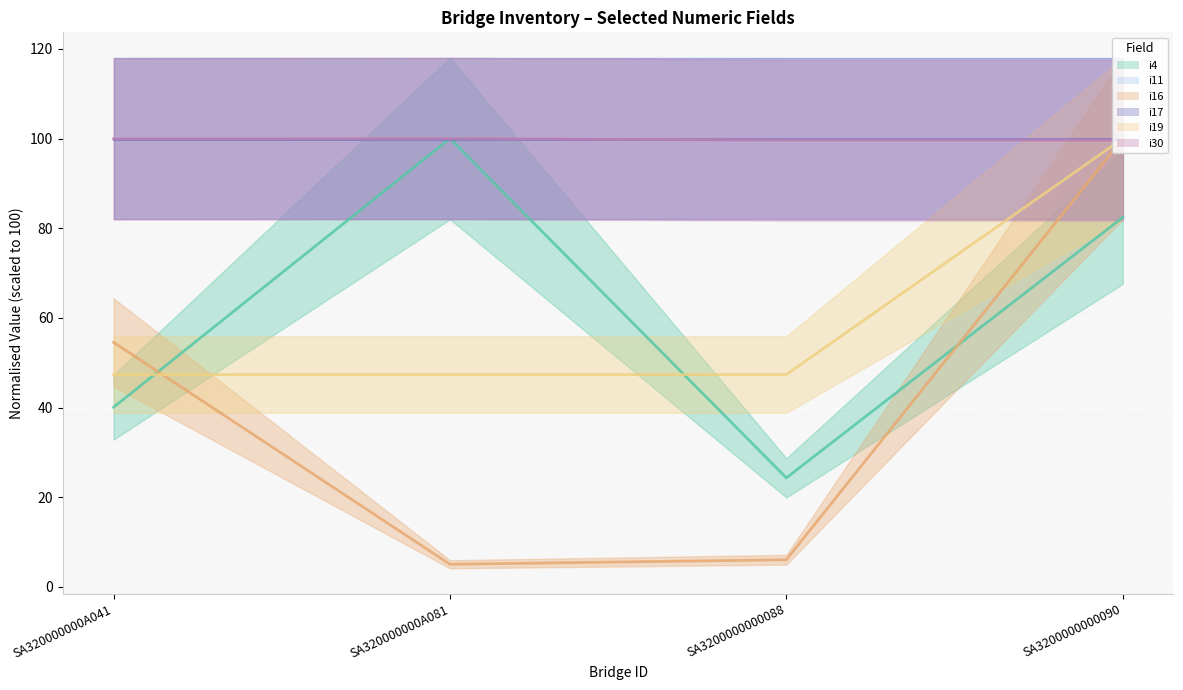

What is the lowest value of the i19 series?

47.4